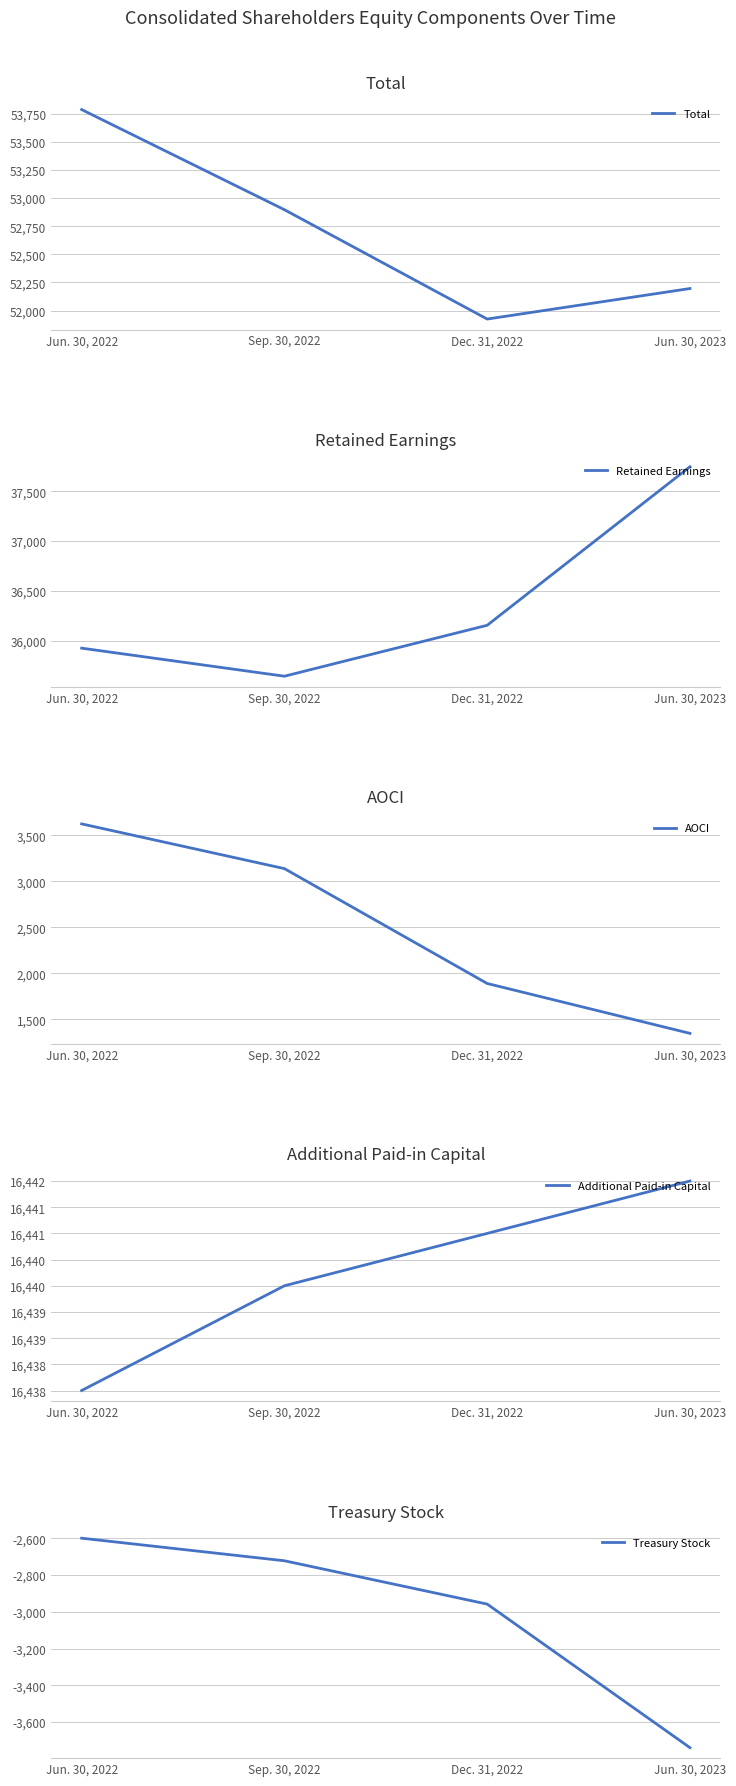

True or false: AOCI and Retained Earnings cross at least once.

False